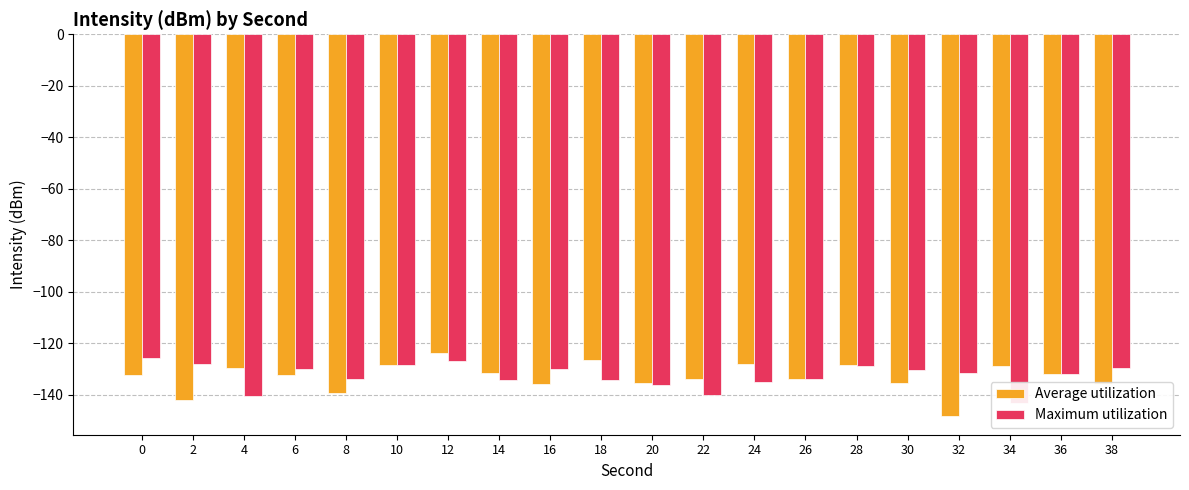

What is the highest value of the Average utilization series?

-123.8